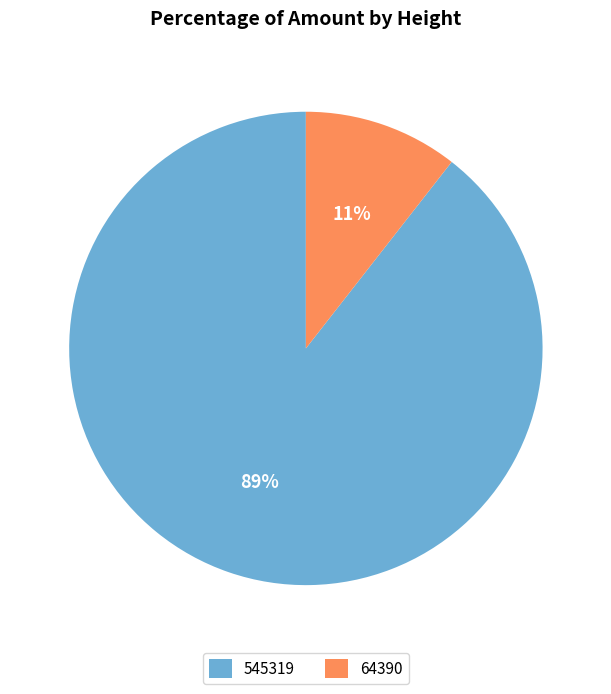

What percentage is the 545319 slice, to the nearest percent?

89%